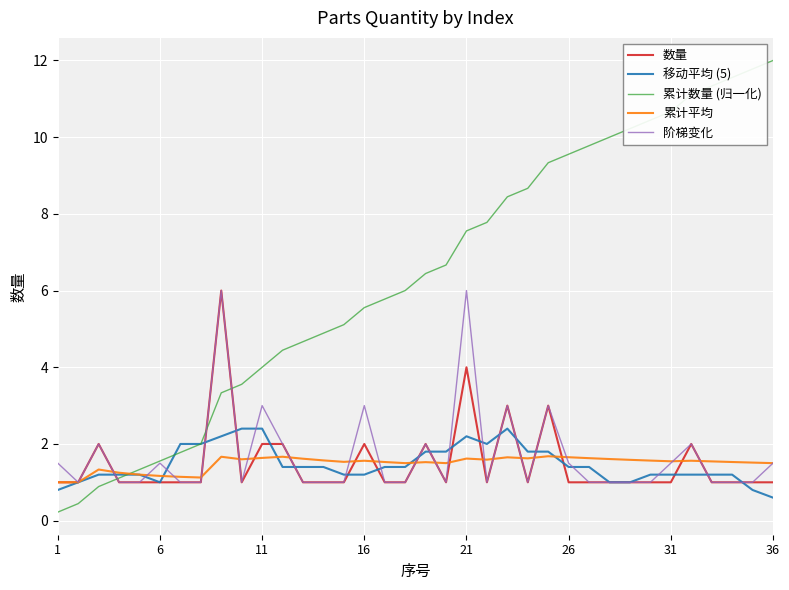

What is the minimum value for 阶梯变化?

1.0